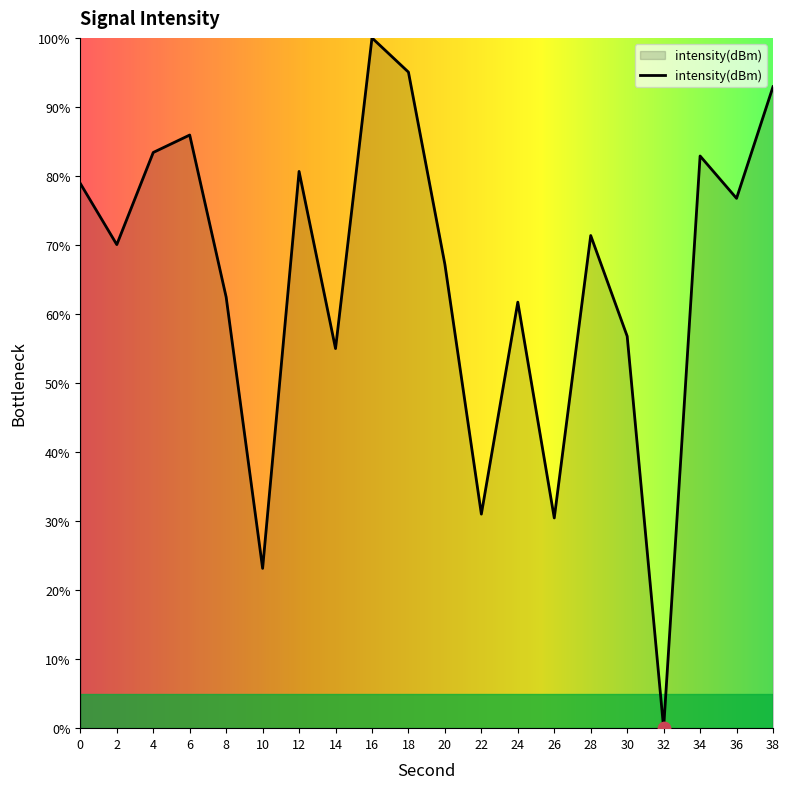

Which has a higher value, 32 or 14?

14